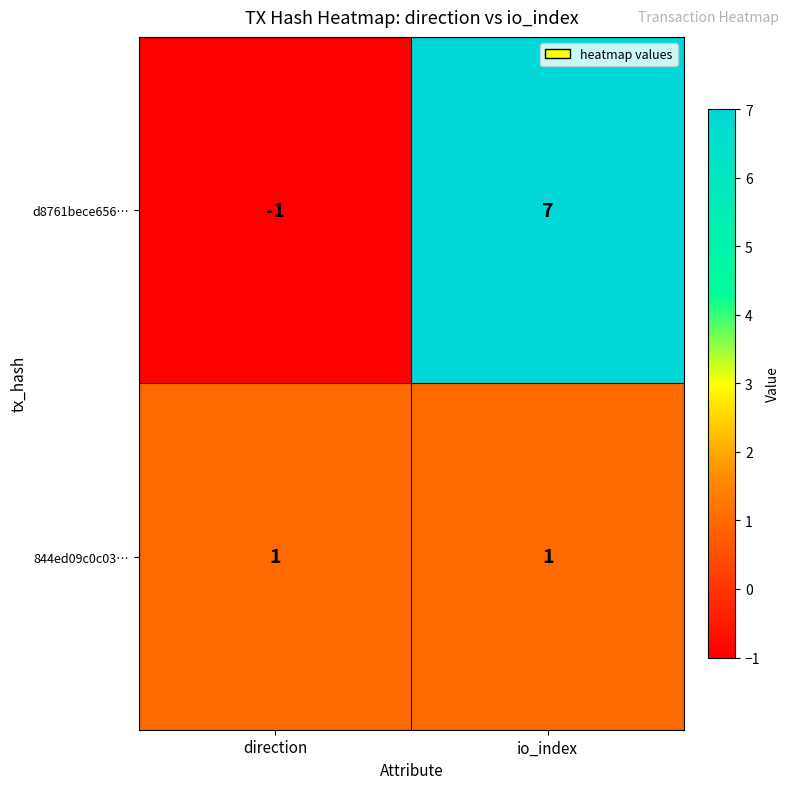

Rank the series by their maximum value, from highest to lowest.

d8761bece656…, 844ed09c0c03…